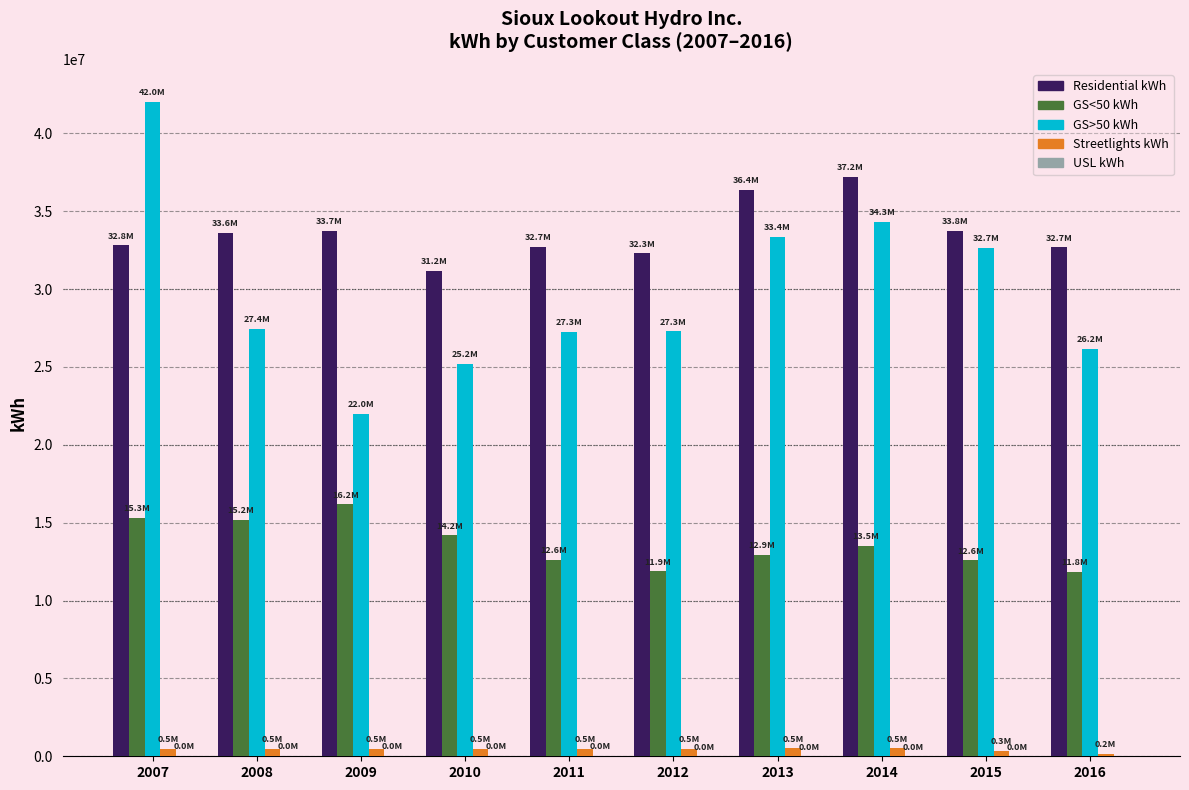

At which category is the sum across all series the highest?

2007